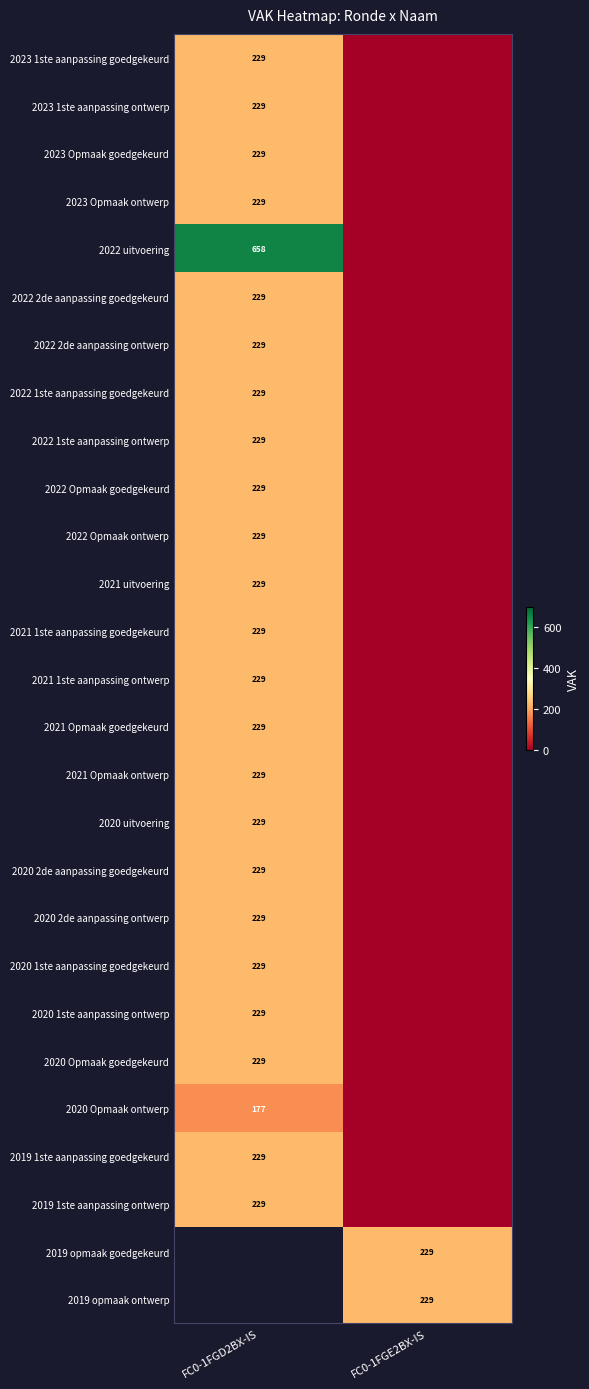

Is it true that 2022 2de aanpassing goedgekeurd equals 394 at FC0-1FGD2BX-IS?

False